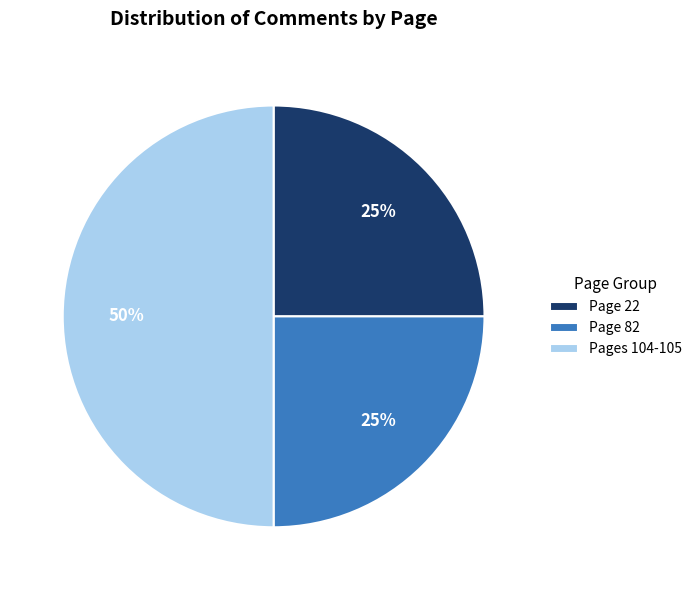

Is Page 82 the majority of the pie?

No